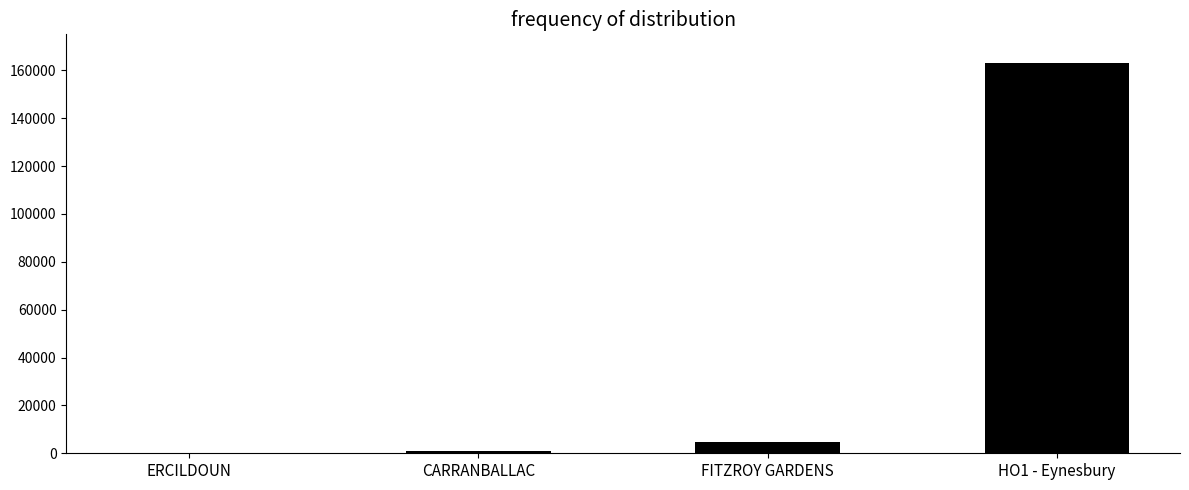

Where is the data nearest to the value 81554?

FITZROY GARDENS